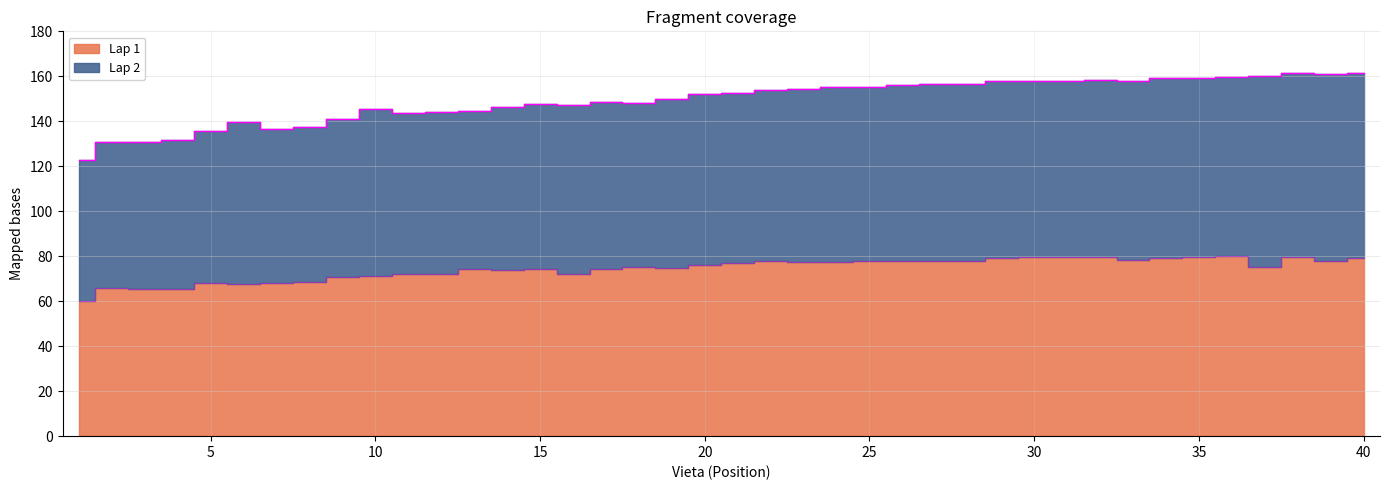

List the labels in order of value, largest first.

36, 30, 32, 35, 38, 31, 29, 34, 40, 33, 22, 25, 26, 27, 28, 39, 24, 23, 21, 20, 18, 37, 19, 15, 17, 13, 14, 11, 12, 16, 10, 9, 8, 7, 5, 6, 2, 3, 4, 1